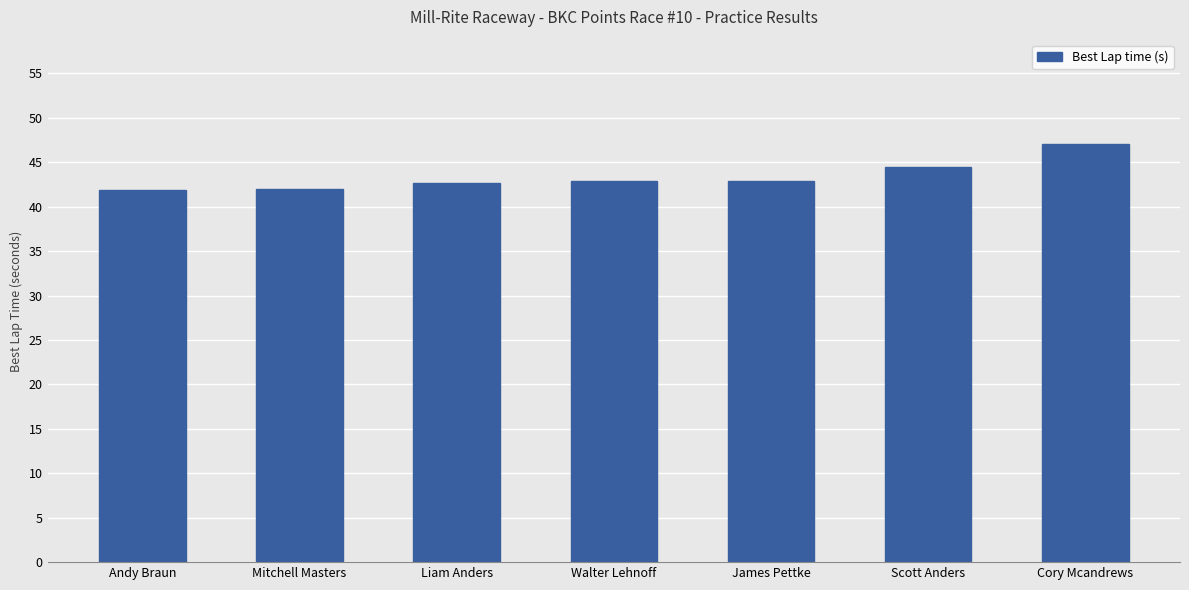

Count the number of data series in this chart.

1